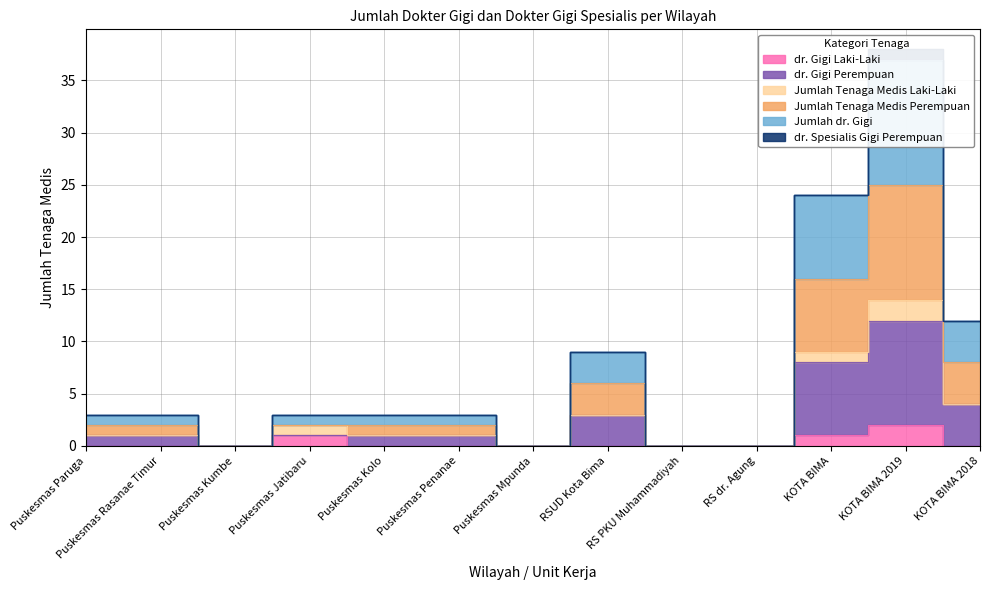

The value of Jumlah dr. Gigi at Puskesmas Rasanae Timur is 2. True or false?

True